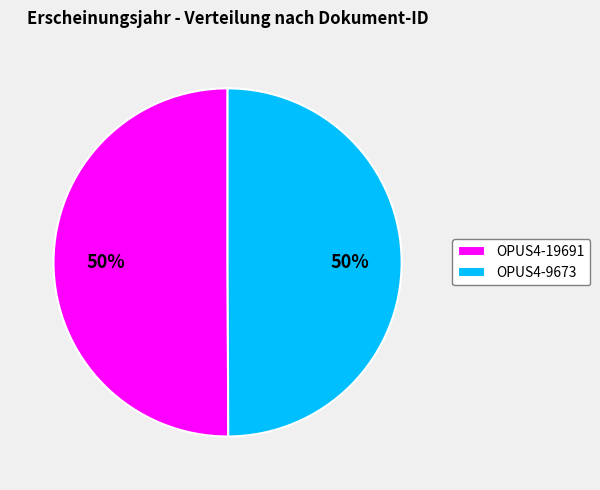

Combined, do OPUS4-19691 and OPUS4-9673 account for over 50%?

Yes